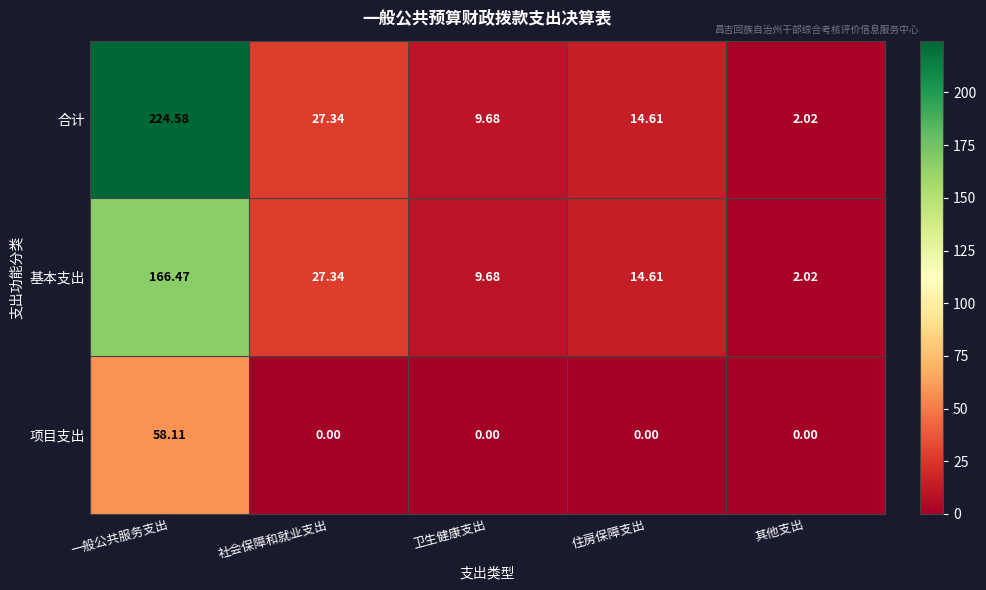

Where is 合计 nearest to the value 113?

社会保障和就业支出